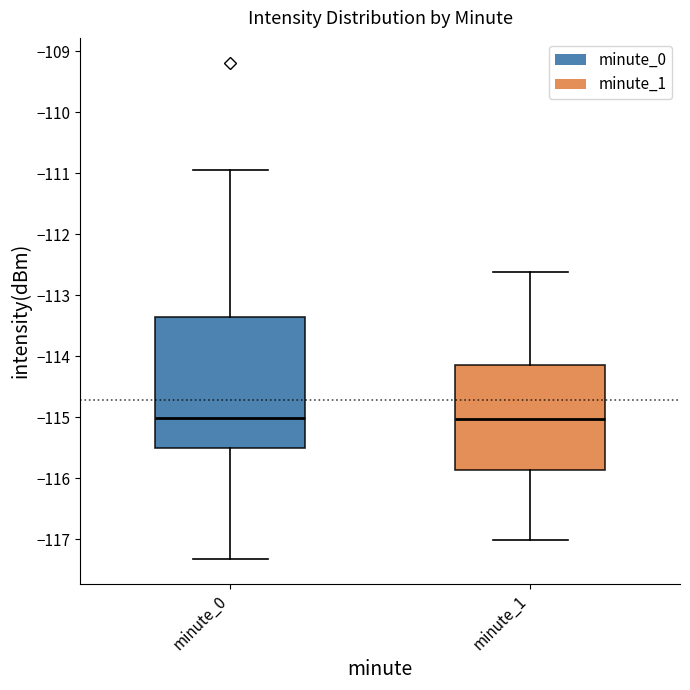

Where does the median line of the box for minute_0 sit on the y-axis? The values are not printed on the chart, so give them approximately, as read against the axis.

-115.0